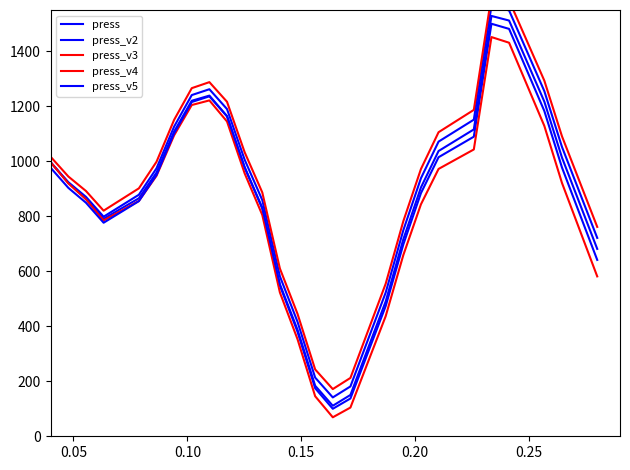

What are all the series names shown in the legend?

press, press_v2, press_v3, press_v4, press_v5